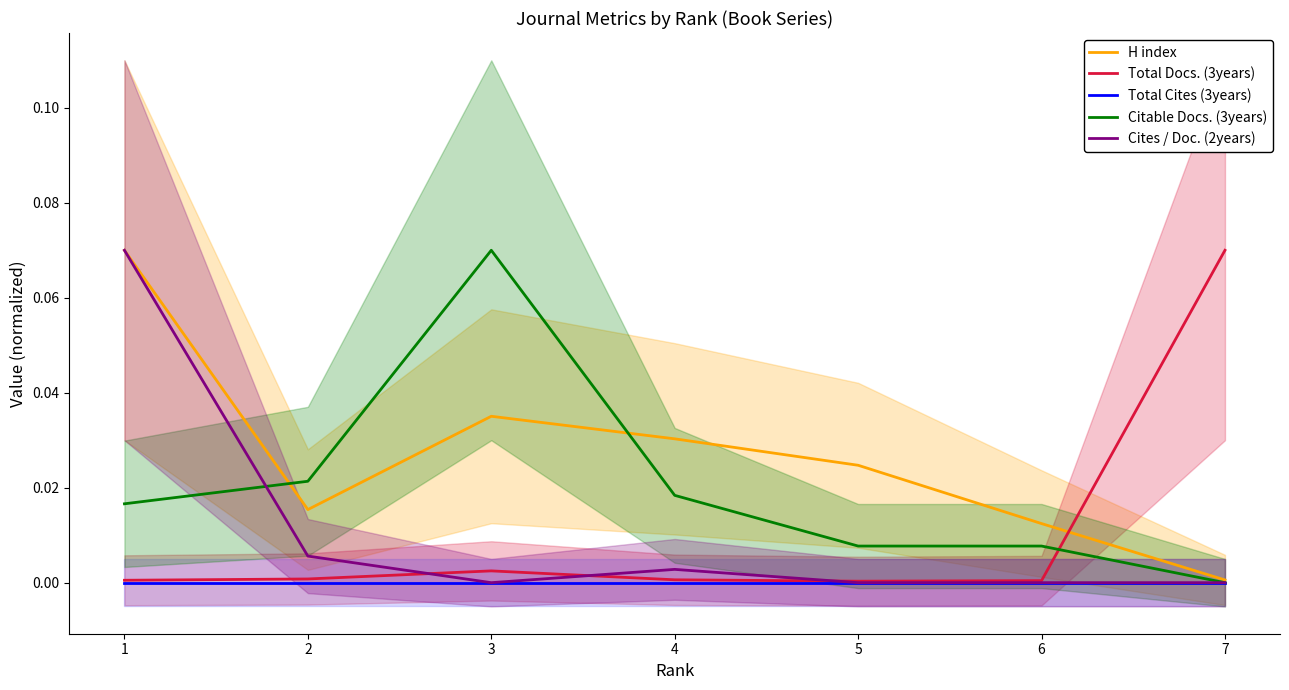

Is the value of Cites / Doc. (2years) at 3 greater than the value of H index at 1?

No